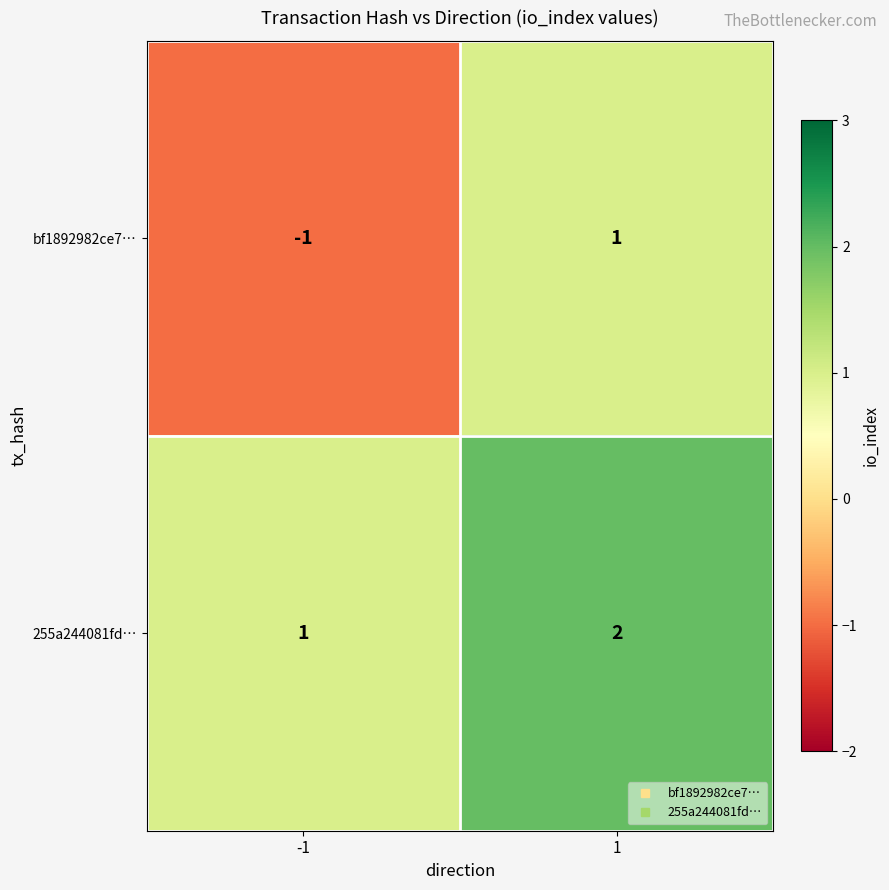

Rank the categories by bf1892982ce7… value from highest to lowest.

1, -1